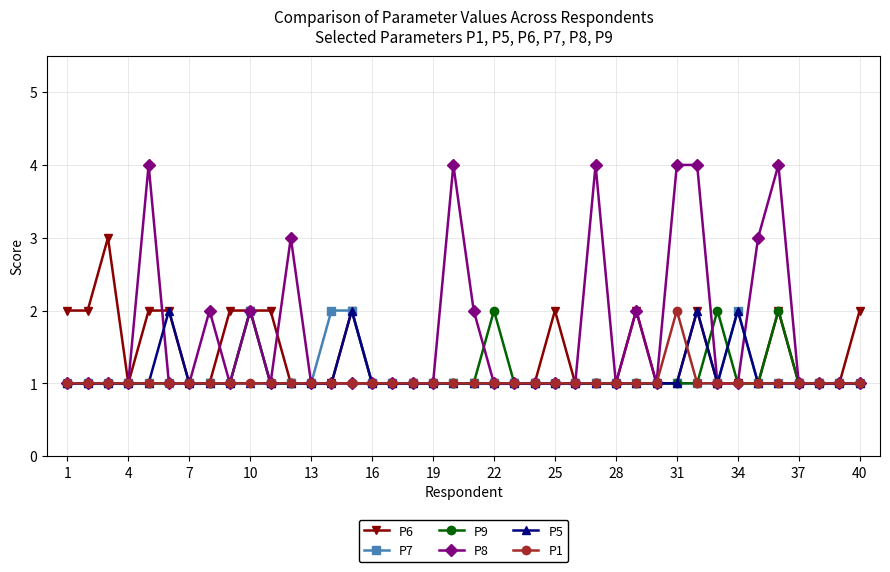

Which series has the largest total across all categories?

P8